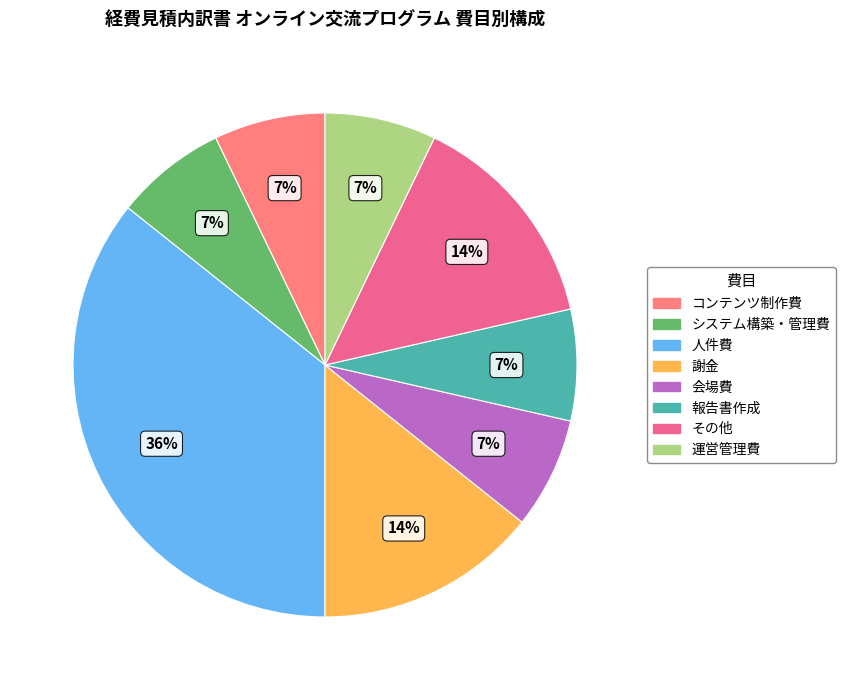

Do 人件費 and 運営管理費 together represent more than half of the pie?

No